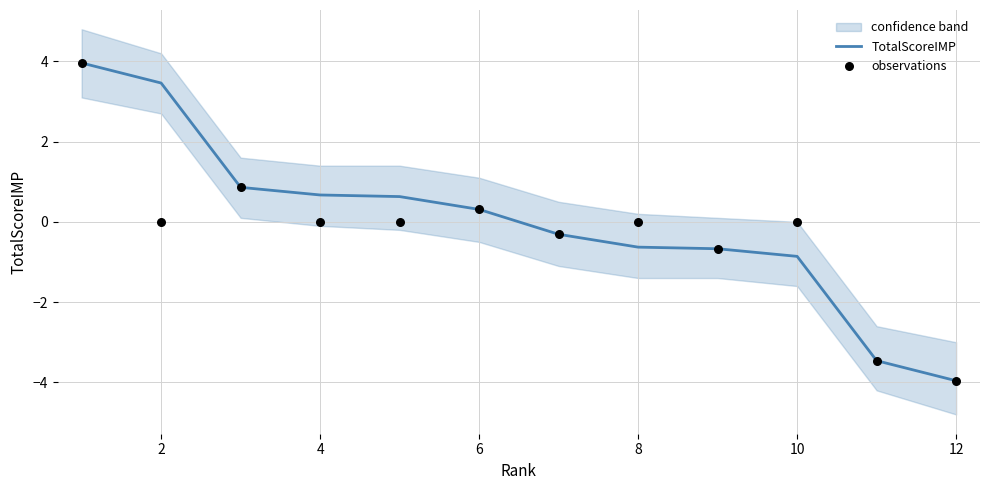

What are all the series names shown in the legend?

TotalScoreIMP, observations